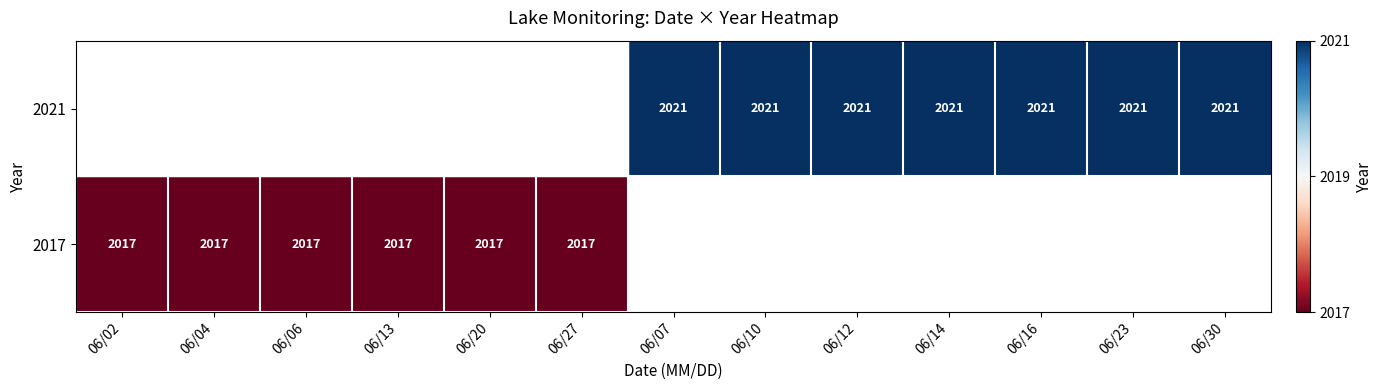

The 2017 series shows -1.4 at 06/06. True or false?

False